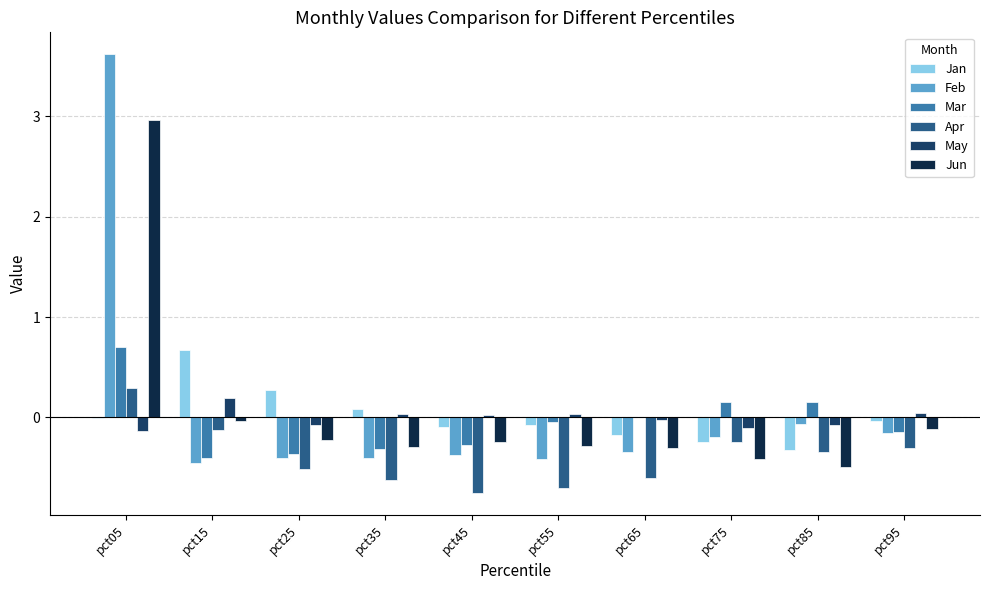

How many series are shown in this chart?

6